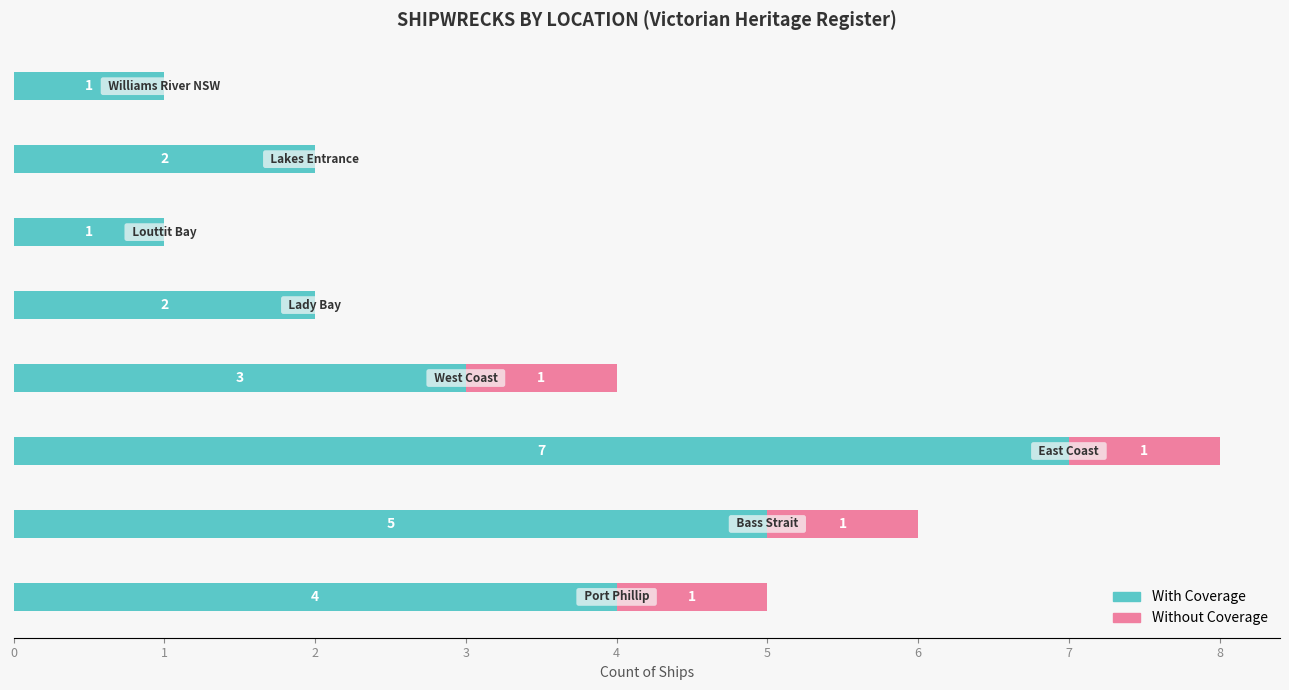

What is the maximum value for With Coverage?

7